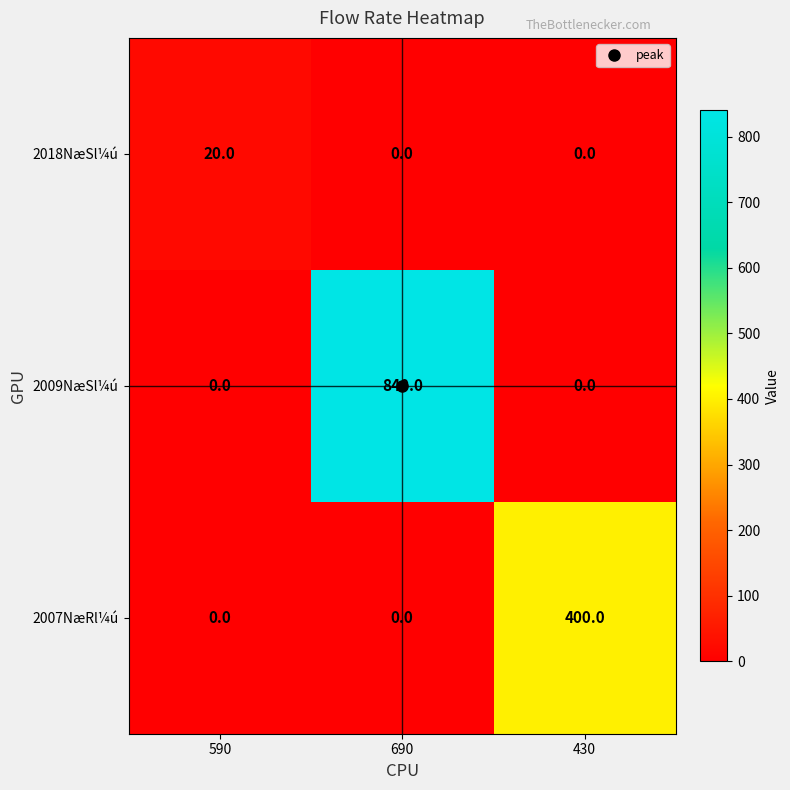

Which series has the largest total across all categories?

2009NæSl¼ú